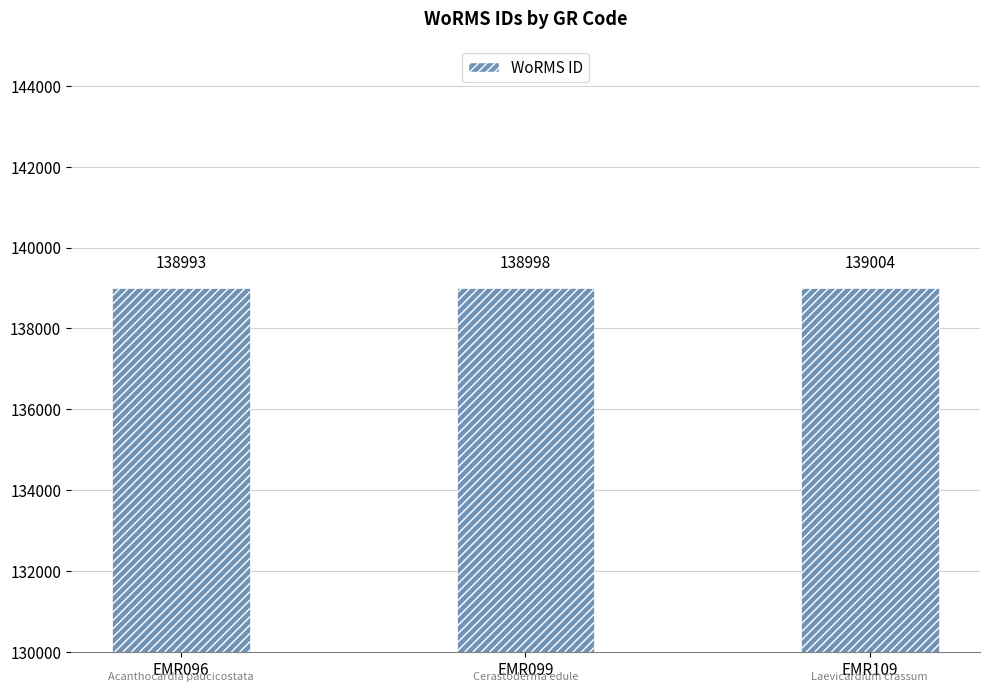

Which category has the lowest value across all series?

EMR096